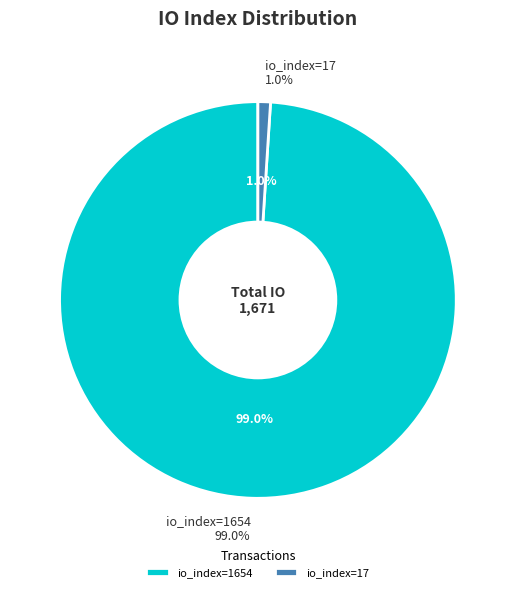

Does io_index=1654 represent more than half of the total?

Yes